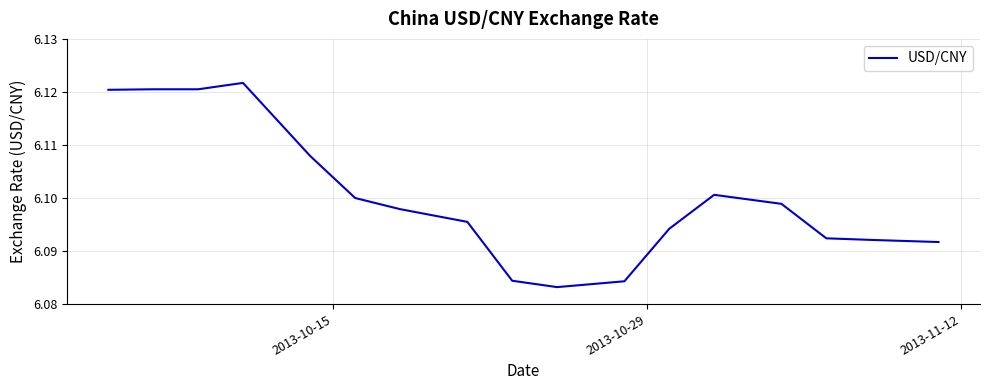

How many lines are shown in the chart?

1